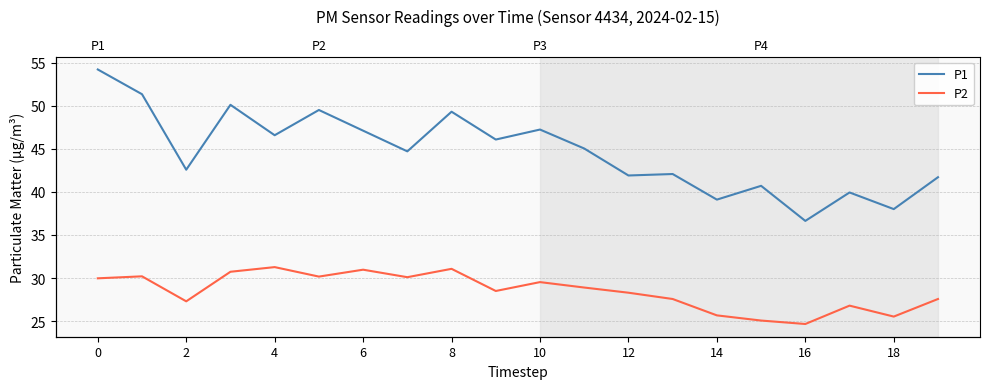

How many values in the P2 series exceed 28?

12